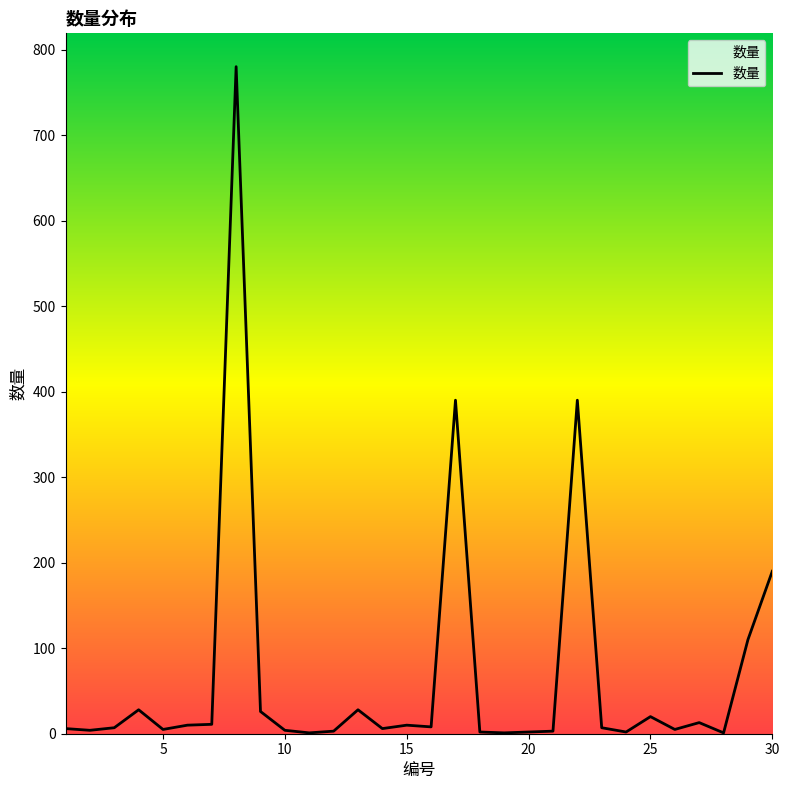

What is the minimum value shown in the chart?

1